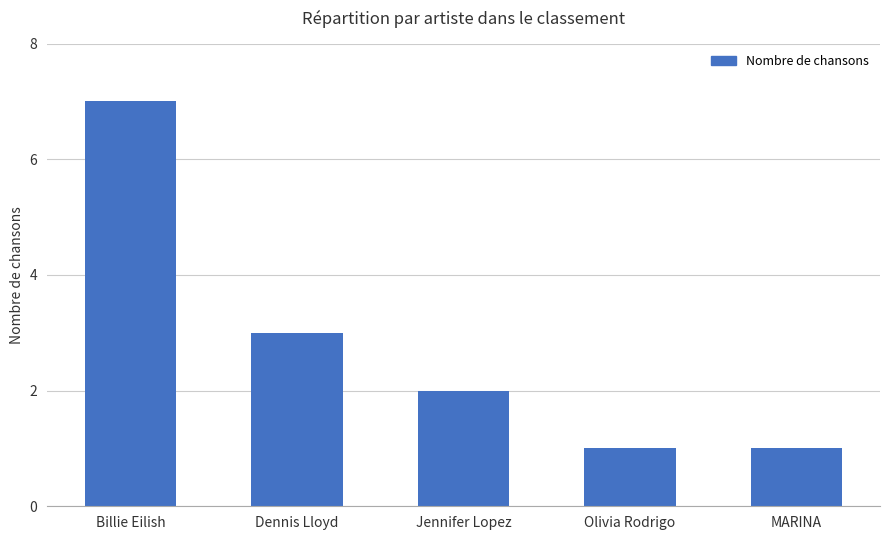

True or false: the data shows 5 at Dennis Lloyd.

False